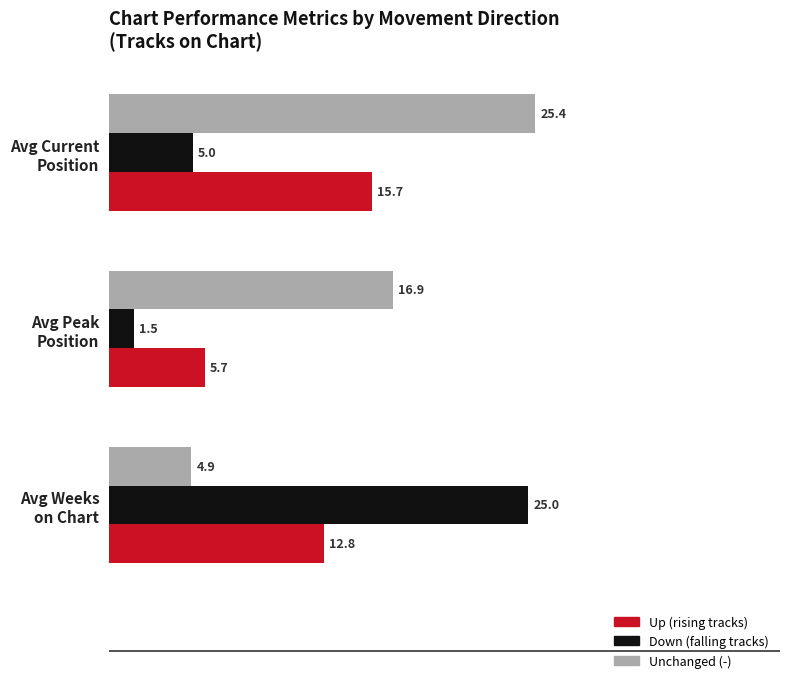

What is the minimum value shown in the chart?

1.5